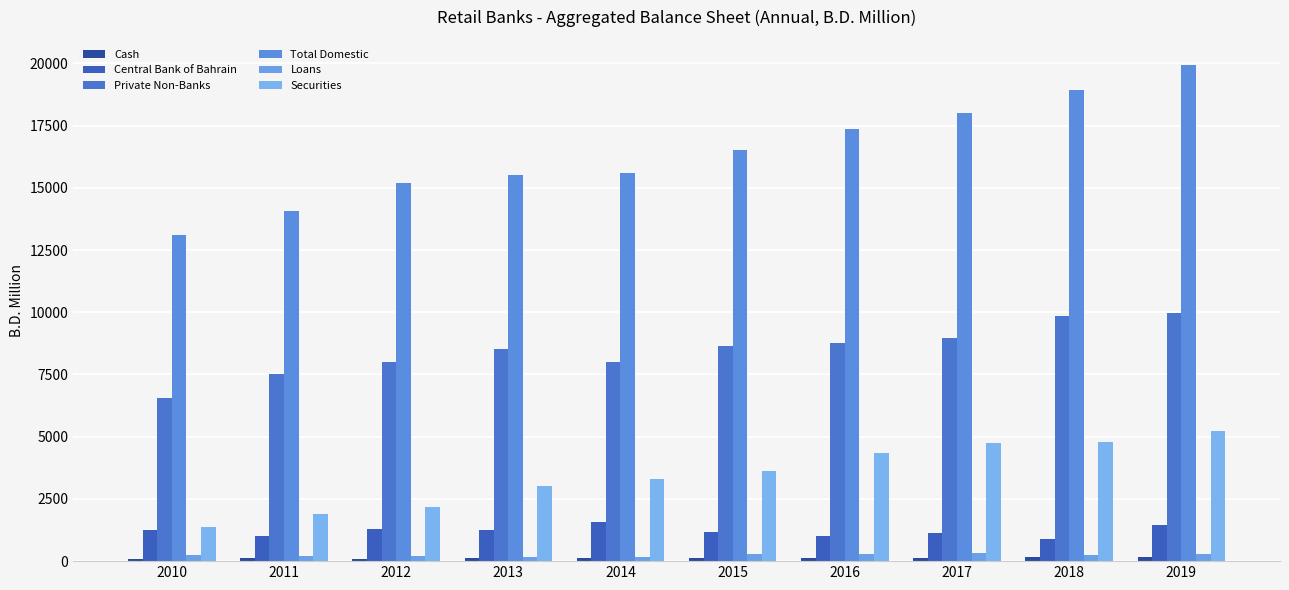

How many groups of bars are there?

10